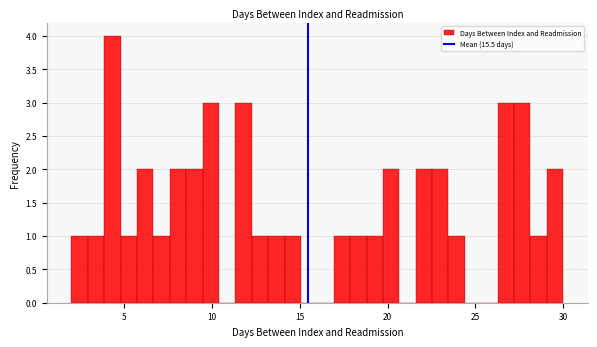

Read against the x-axis, roughly where is the centre of the tallest bar?

4.5